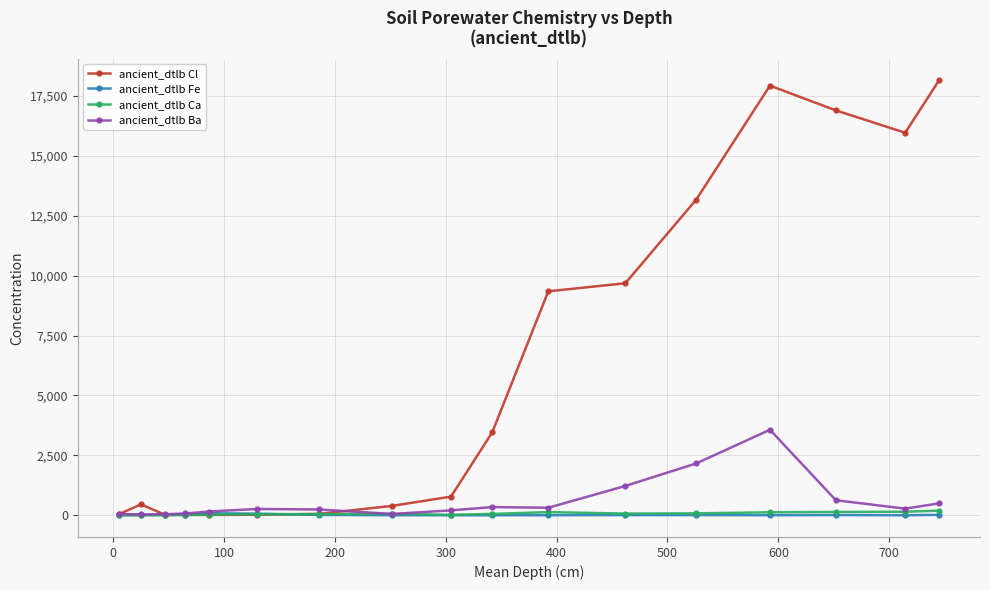

What is the greatest value displayed?

18142.3